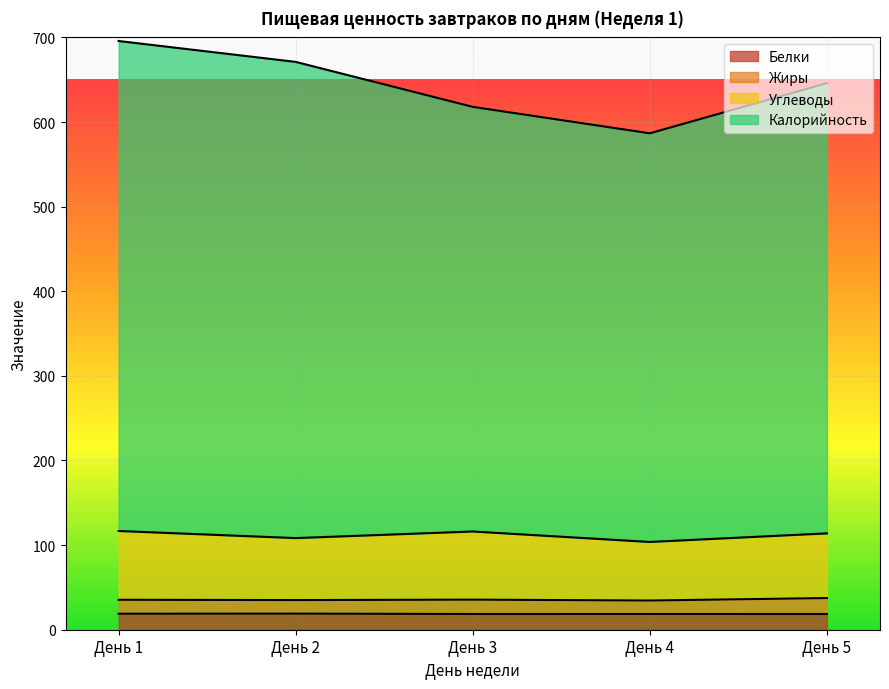

Does the chart display data point markers on the line(s)?

No